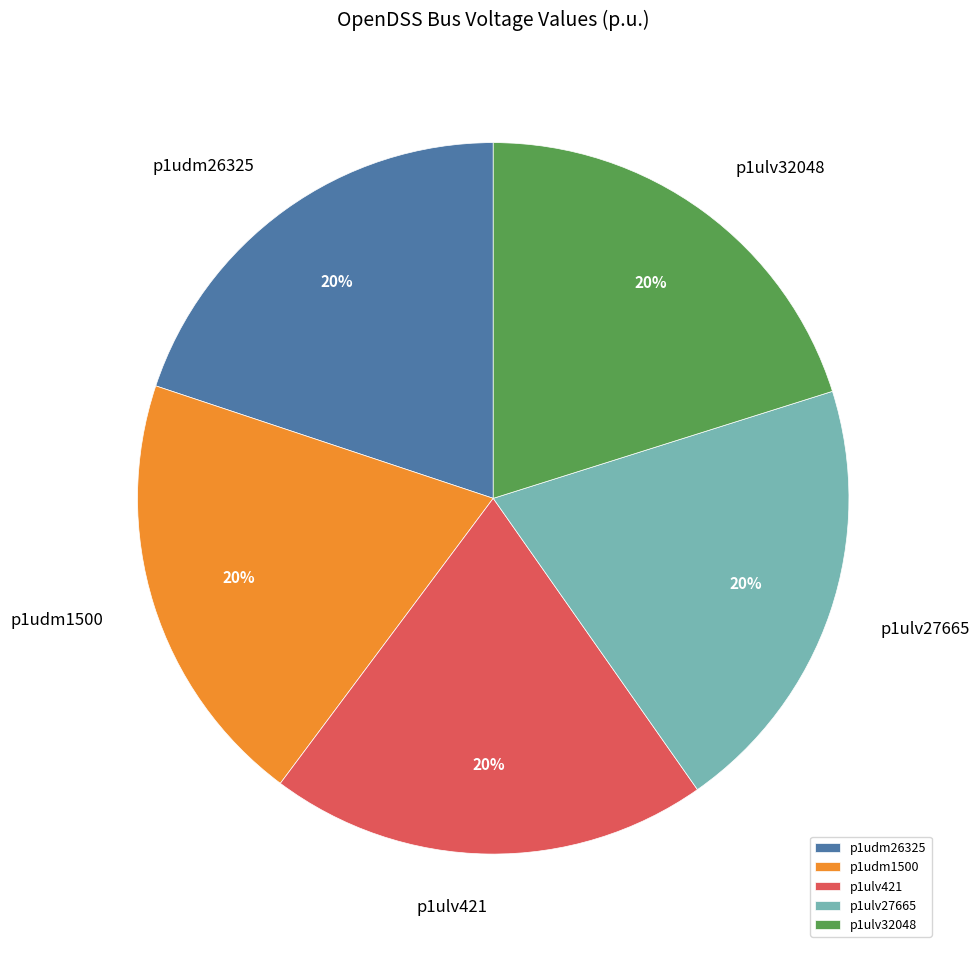

Count the number of slices in the pie.

5